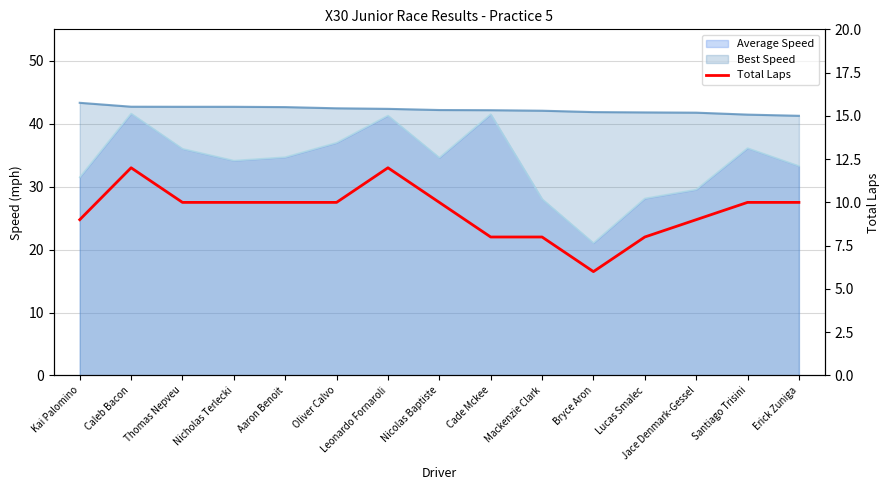

Reading left to right, list all the values displayed in this chart.

9	12	10	10	10	10	12	10	8	8	6	8	9	10	10